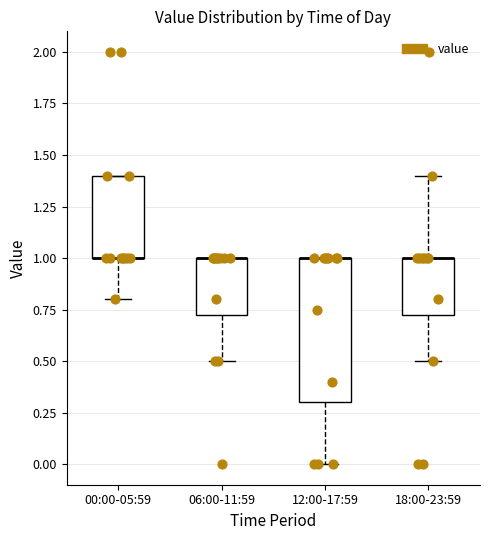

Reading left to right, read every box against the y-axis: the position of its median line, the range the box covers, and the ends of its whiskers. The values are not printed on the chart, so give them approximately, as read against the axis.

00:00-05:59: median 1.00 (drawn on the box's lower edge), box 1.00 to 1.40, whiskers 0.80 to 1.40
06:00-11:59: median 1.00 (drawn on the box's upper edge), box 0.75 to 1.00, whiskers 0.50 to 1.00
12:00-17:59: median 1.00 (drawn on the box's upper edge), box 0.30 to 1.00, whiskers 0.00 to 1.00
18:00-23:59: median 1.00 (drawn on the box's upper edge), box 0.75 to 1.00, whiskers 0.50 to 1.40